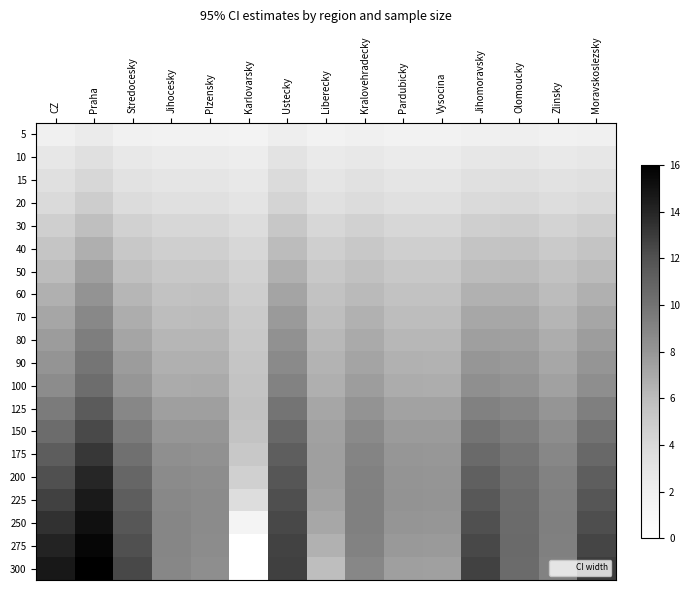

At which category is the sum across all series the highest?

Praha